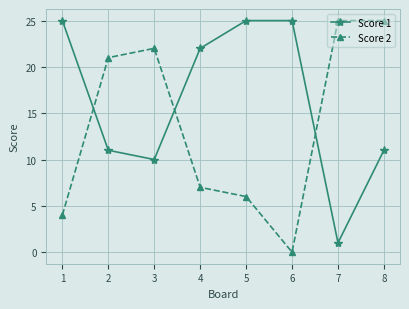

What is the difference between the maximum and minimum values in the Score 1 series?

24